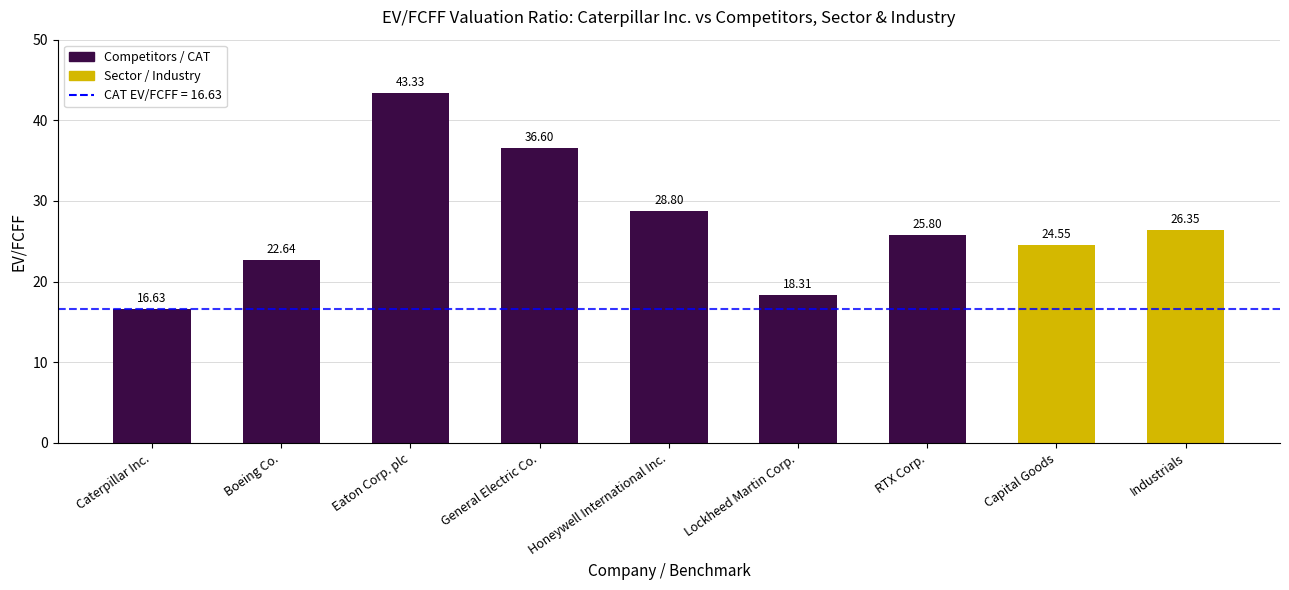

The chart shows a value of 64.2 at General Electric Co.. True or false?

False